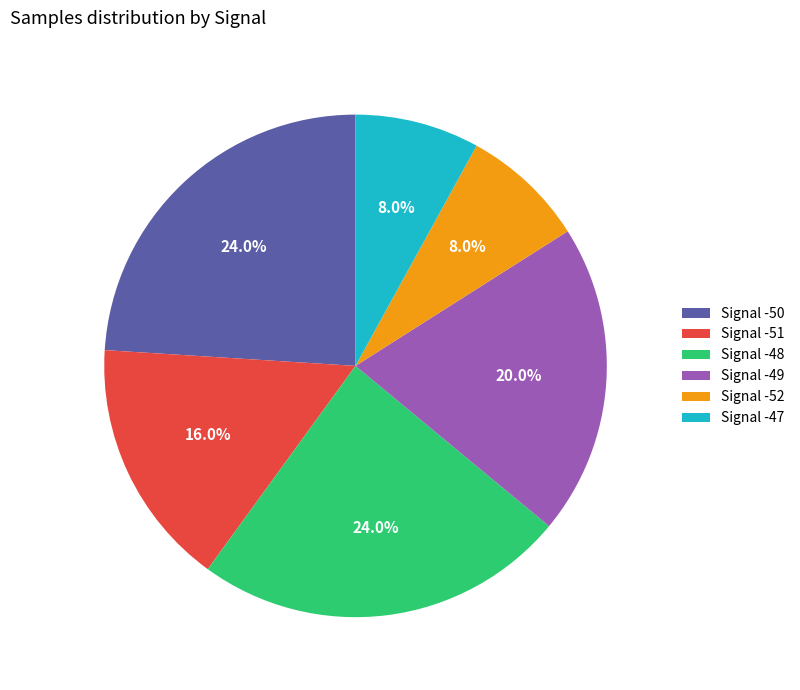

Count the number of slices in the pie.

6